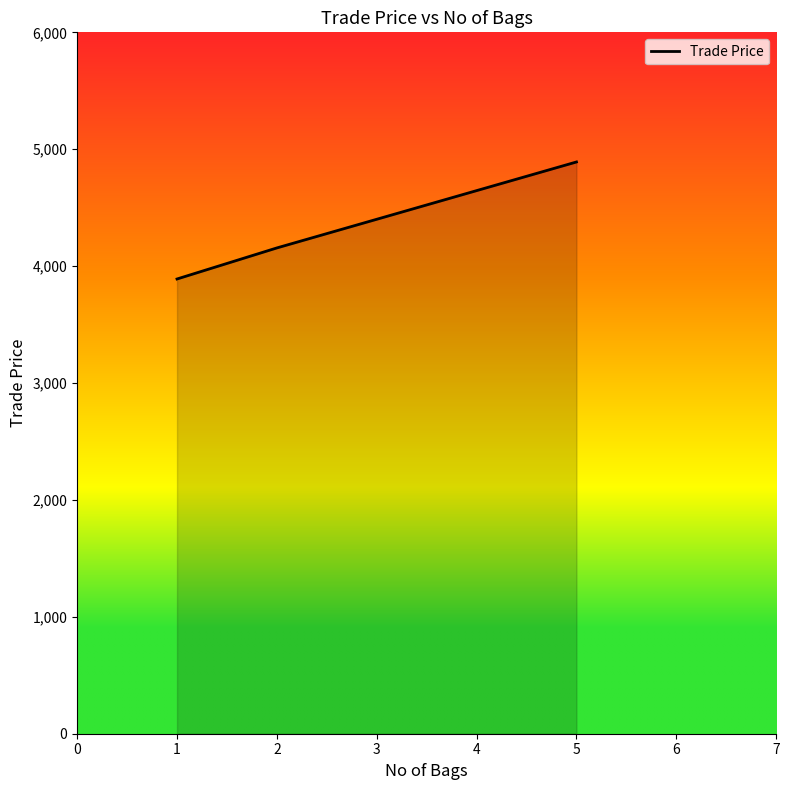

Is it true that the value at 1 is 6059.3?

False